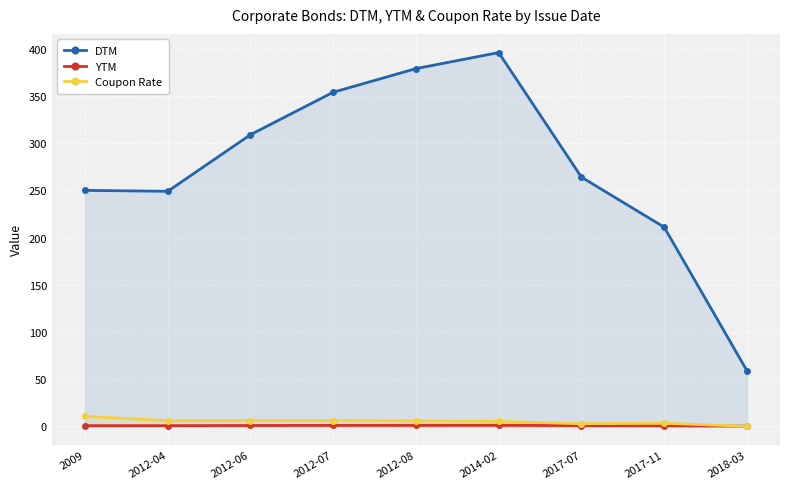

At how many categories does at least one series exceed 107?

8